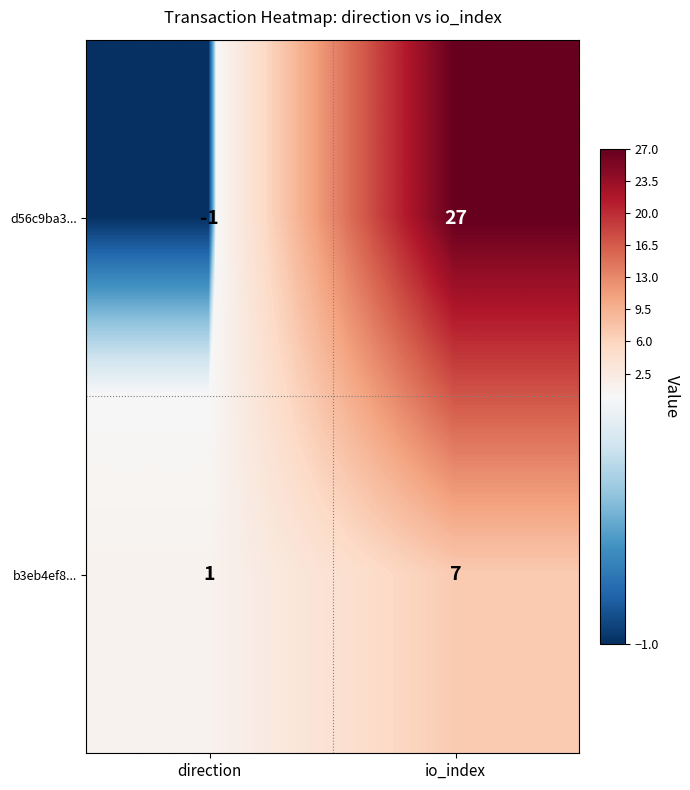

List the series in order of their peak value, highest first.

d56c9ba3..., b3eb4ef8...